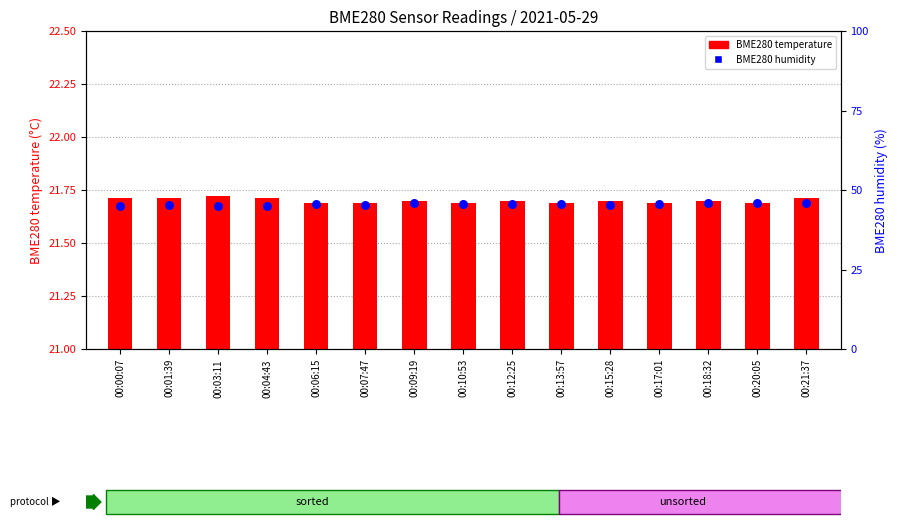

Which series contains the lowest Y value?

BME280 temperature